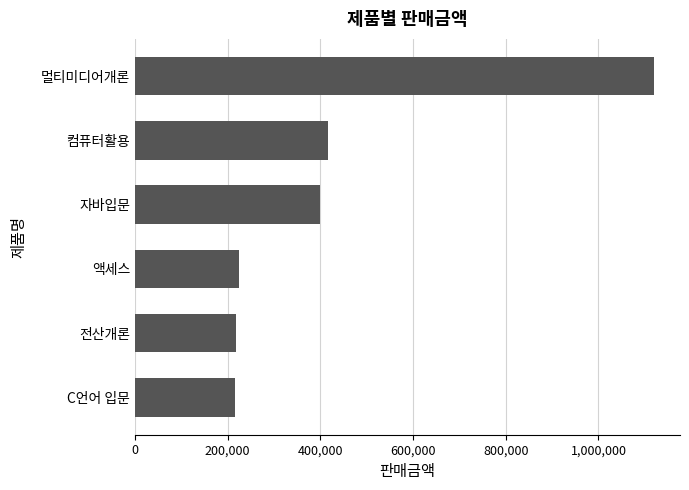

What is the difference between the maximum and minimum values?

904000